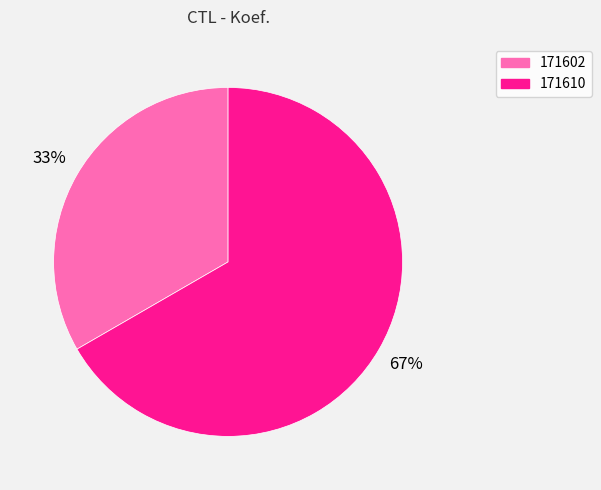

What is the largest slice in the pie chart?

171610